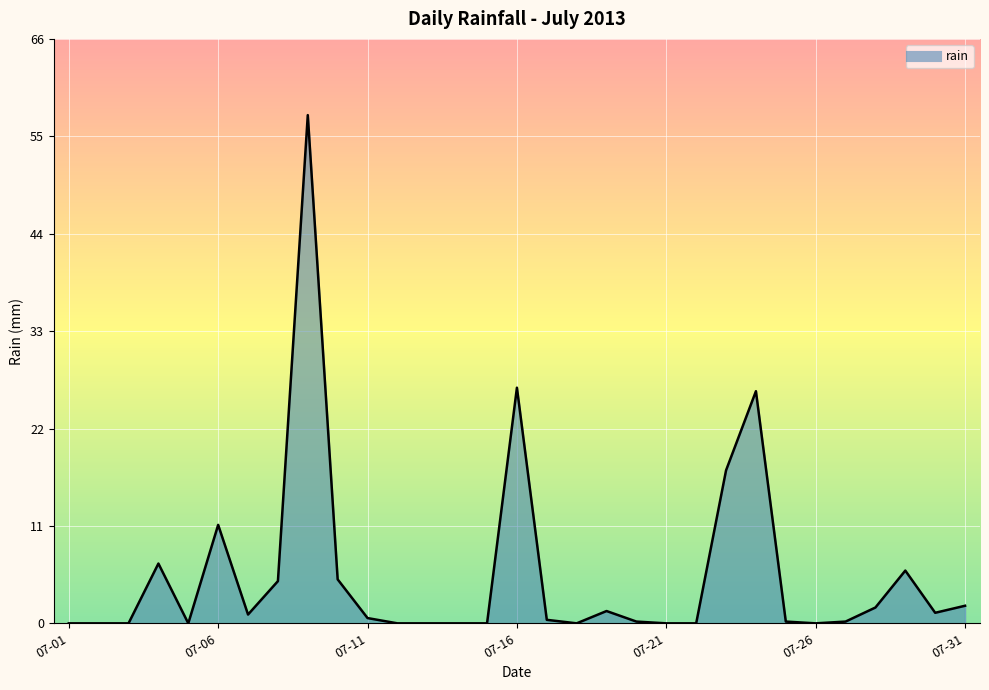

What is the greatest value displayed?

57.8